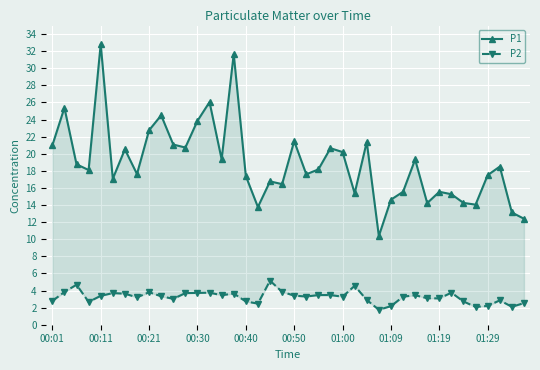

True or false: P2 and P1 cross at least once.

False